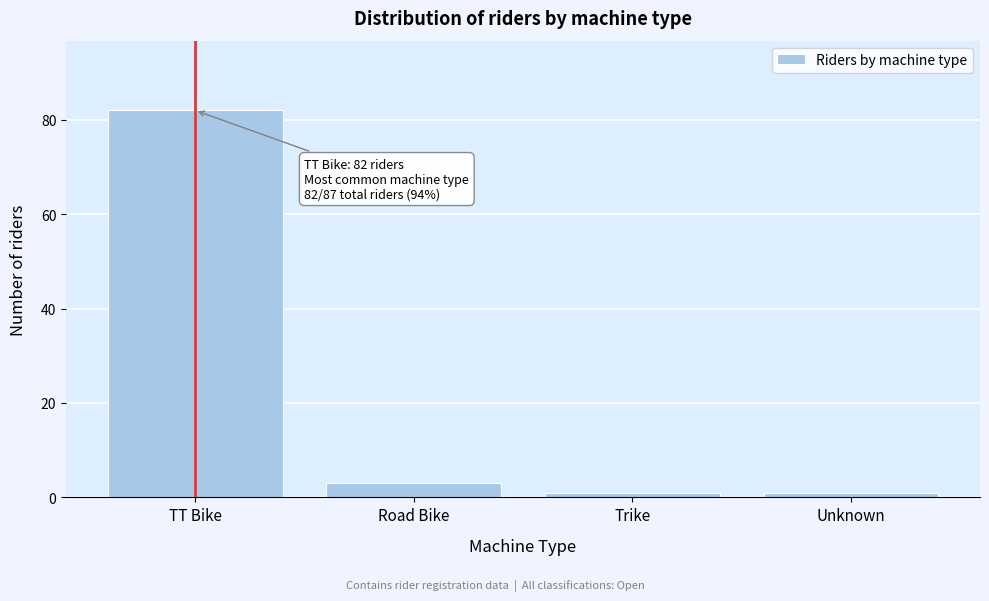

Reading right to left, what are all the values shown in this chart?

Unknown=1	Trike=1	Road Bike=3	TT Bike=82